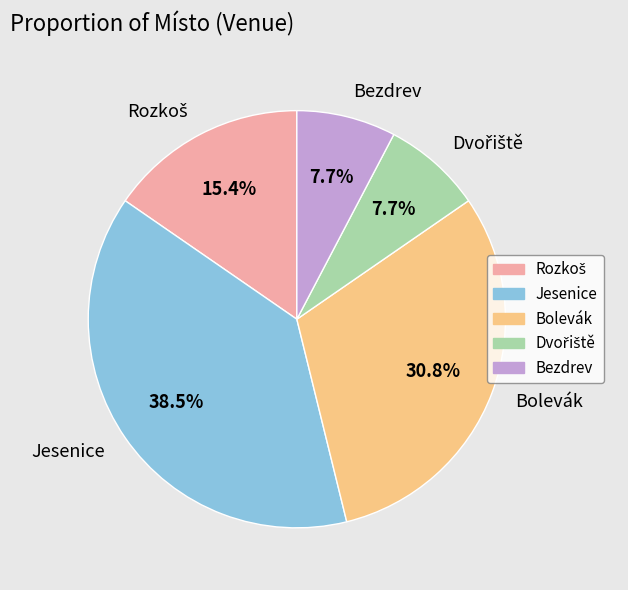

Which slice is the largest?

Jesenice